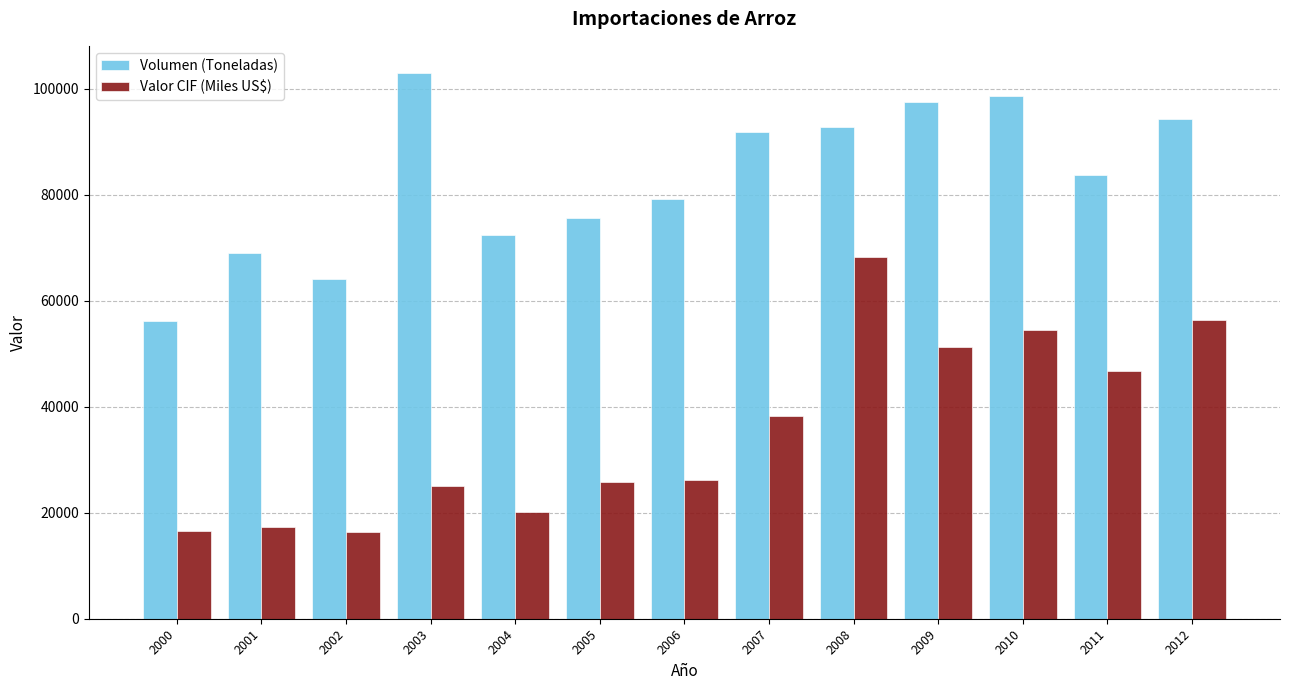

At which category is the sum across all series the highest?

2008